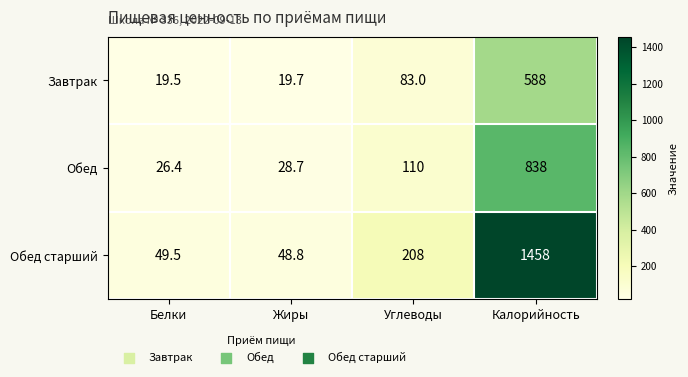

At how many categories does at least one series exceed 1271?

1